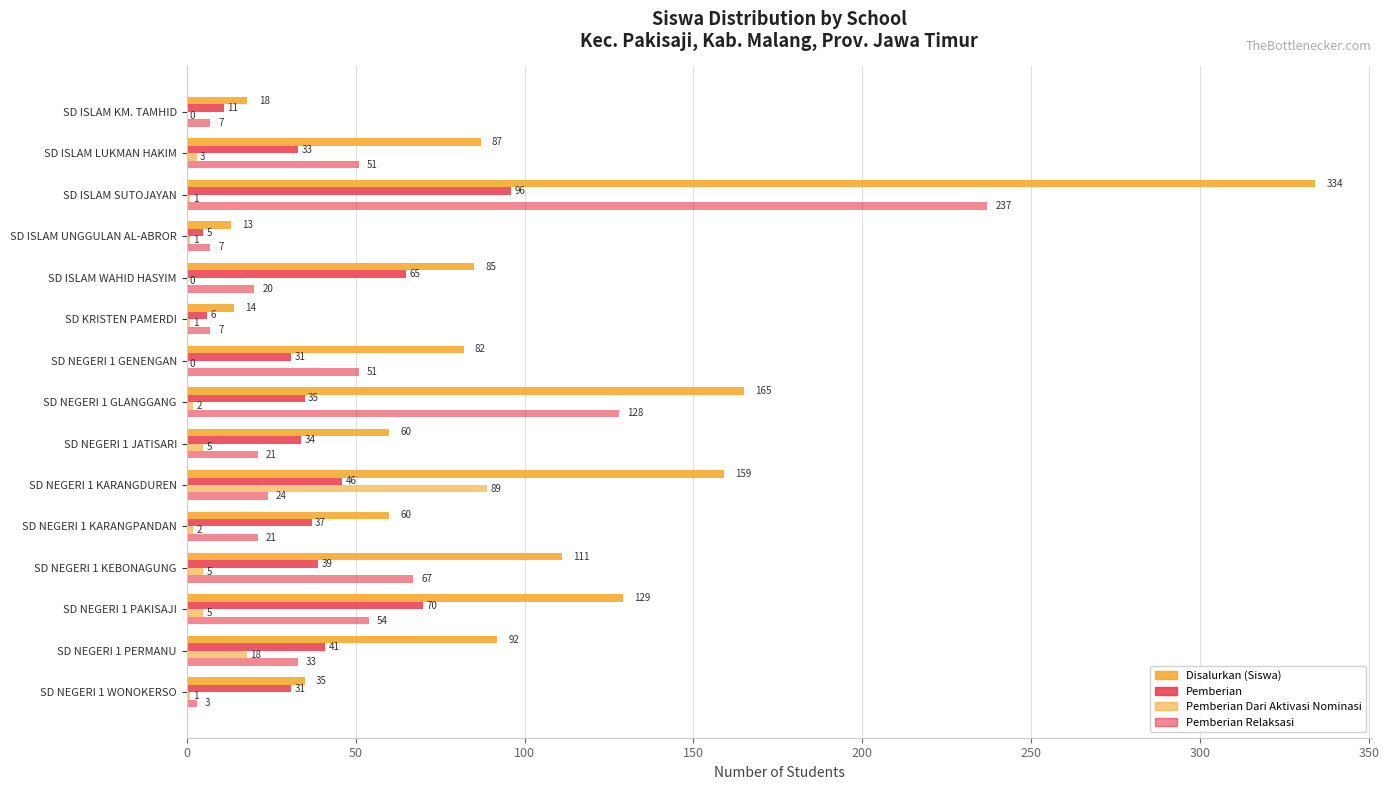

At how many categories does at least one series exceed 51?

11